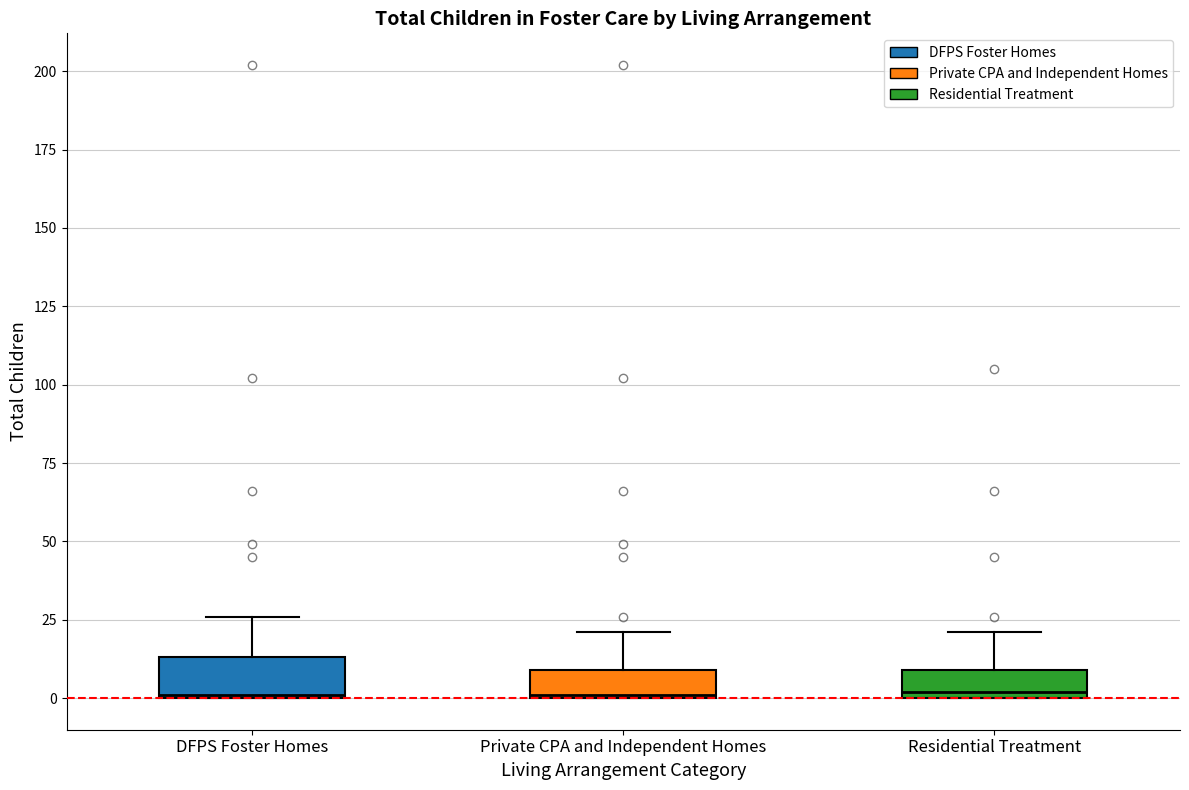

Where does the upper whisker of the box for DFPS Foster Homes end on the y-axis? The values are not printed on the chart, so give them approximately, as read against the axis.

25